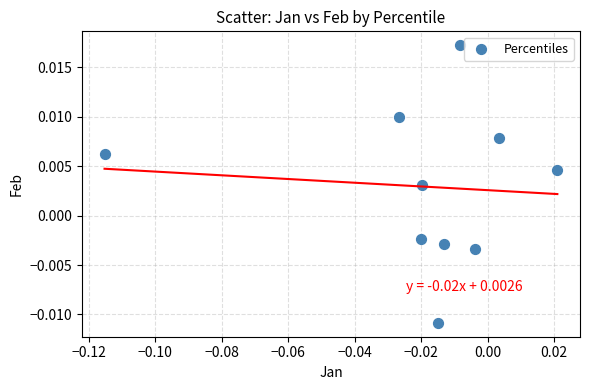

Count the number of points in this scatter plot.

10